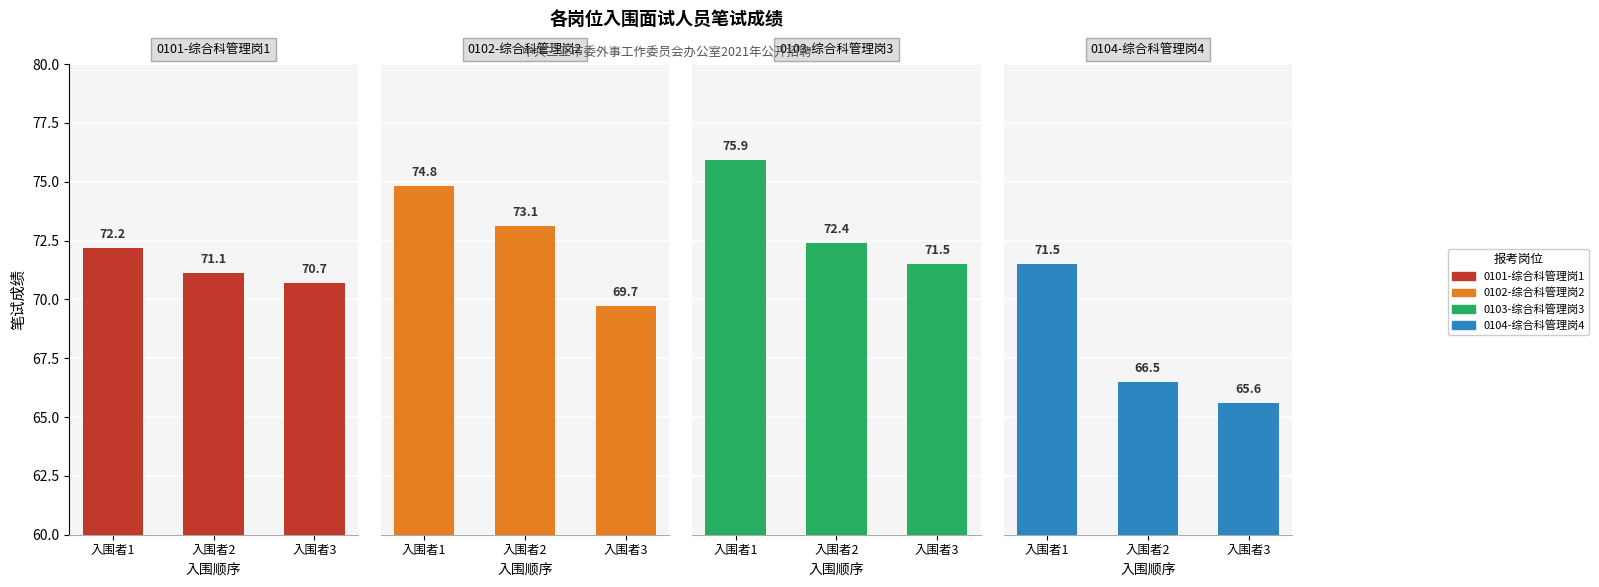

Which series has the largest total across all categories?

0103-综合科管理岗3